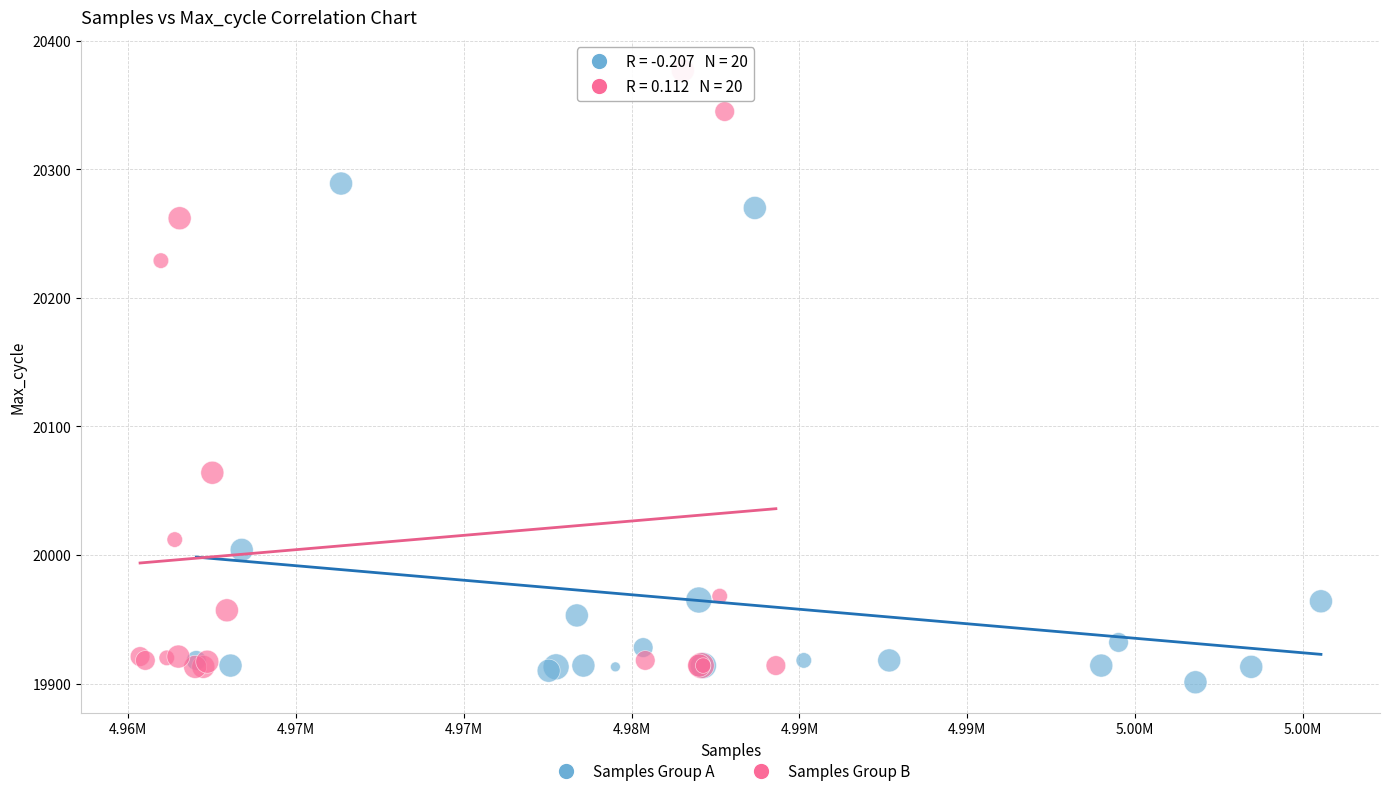

Which series has the widest spread of Y values?

Samples Group B